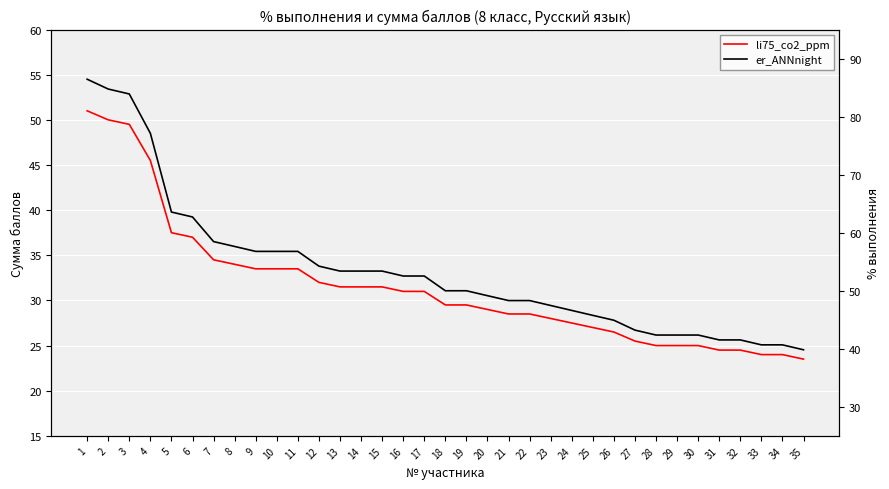

The value of li75_co2_ppm at 12 is 32.0. True or false?

True